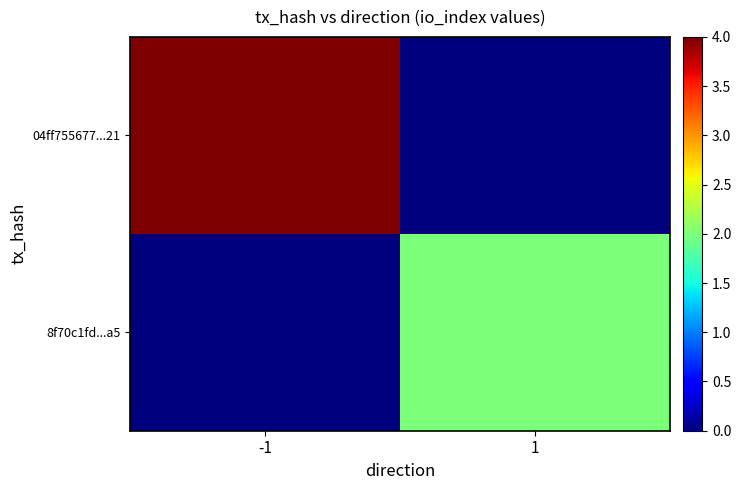

Rank the series by their average value, from lowest to highest.

8f70c1fd...a5, 04ff755677...21